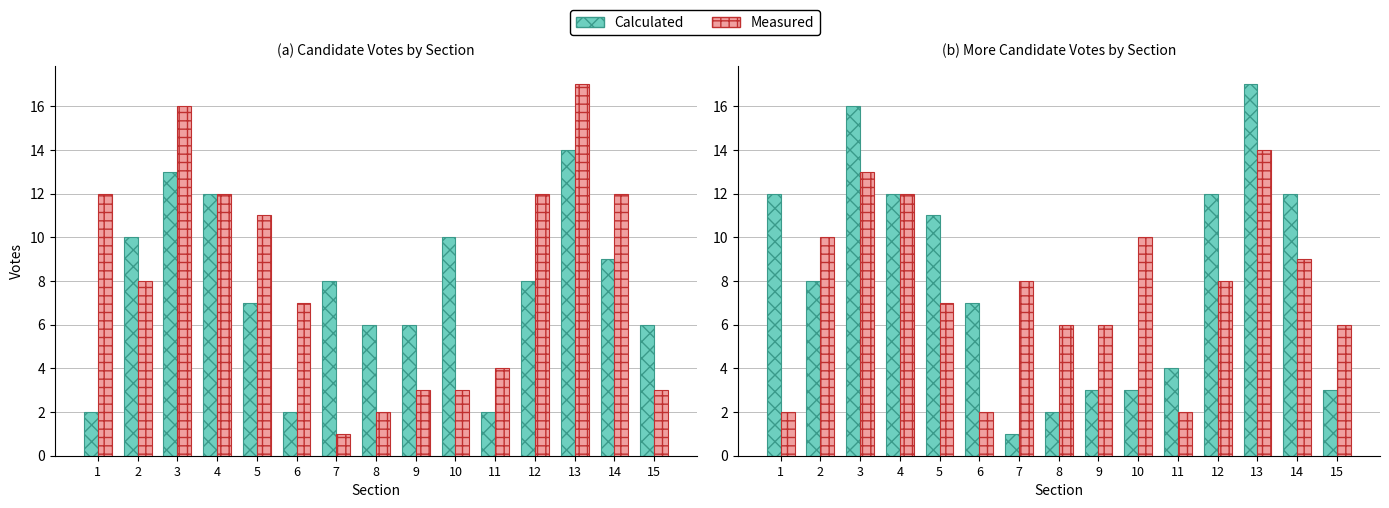

Which series changed the most between 5 and 10?

Calculated